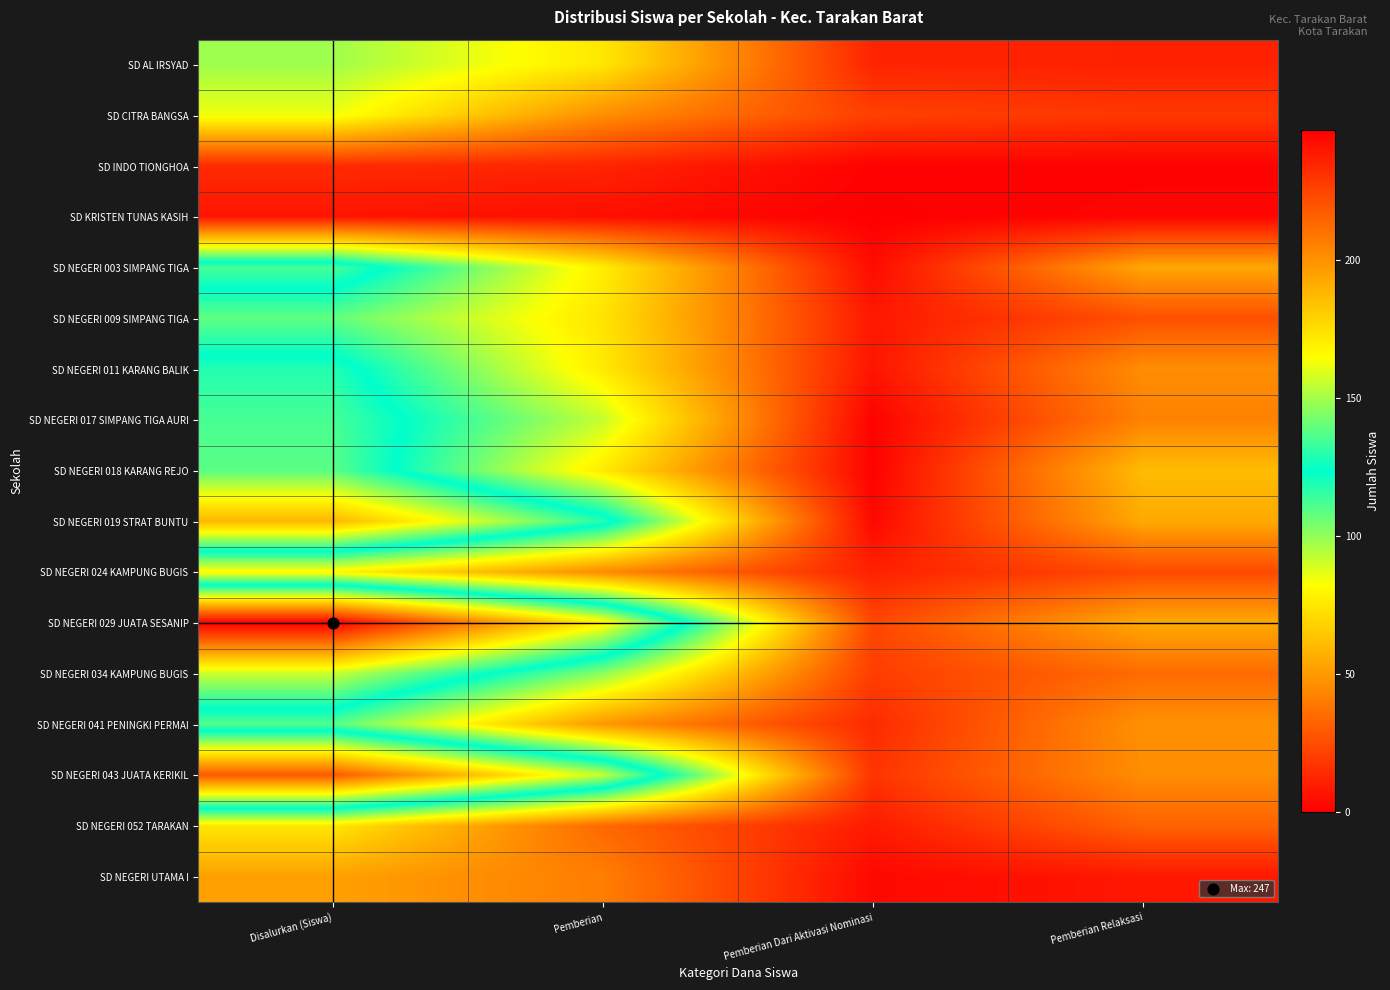

Rank the series at Disalurkan (Siswa) from lowest to highest value.

SD KRISTEN TUNAS KASIH, SD INDO TIONGHOA, SD NEGERI UTAMA I, SD NEGERI 052 TARAKAN, SD NEGERI 024 KAMPUNG BUGIS, SD CITRA BANGSA, SD AL IRSYAD, SD NEGERI 009 SIMPANG TIGA, SD NEGERI 041 PENINGKI PERMAI, SD NEGERI 011 KARANG BALIK, SD NEGERI 003 SIMPANG TIGA, SD NEGERI 017 SIMPANG TIGA AURI, SD NEGERI 018 KARANG REJO, SD NEGERI 034 KAMPUNG BUGIS, SD NEGERI 019 STRAT BUNTU, SD NEGERI 043 JUATA KERIKIL, SD NEGERI 029 JUATA SESANIP